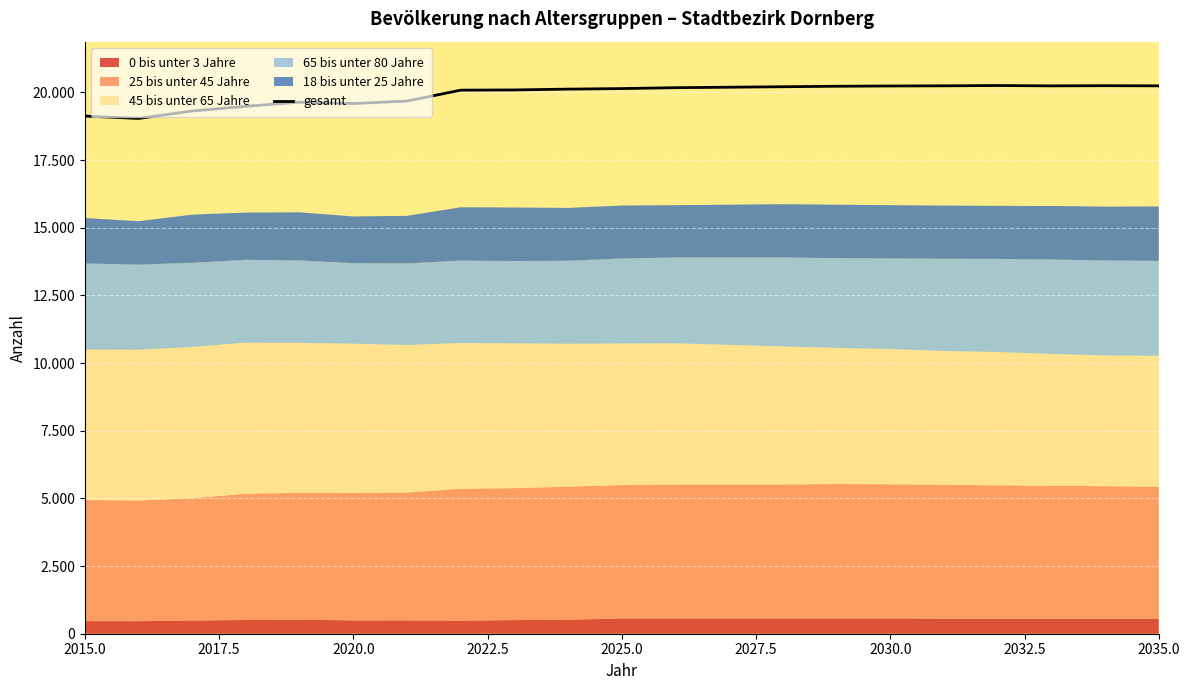

The chart shows a value of 26908 at 2025.0. True or false?

False